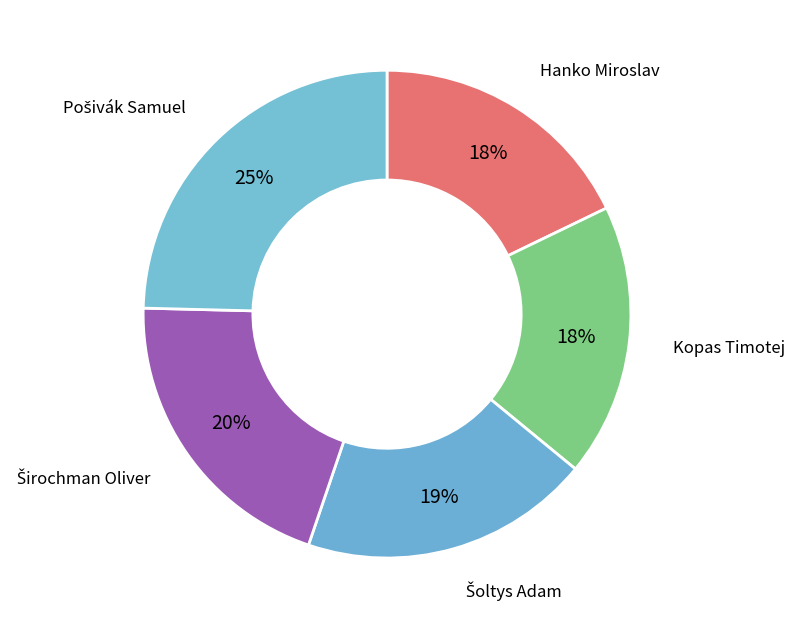

To the nearest percent, what portion does Hanko Miroslav represent?

18%